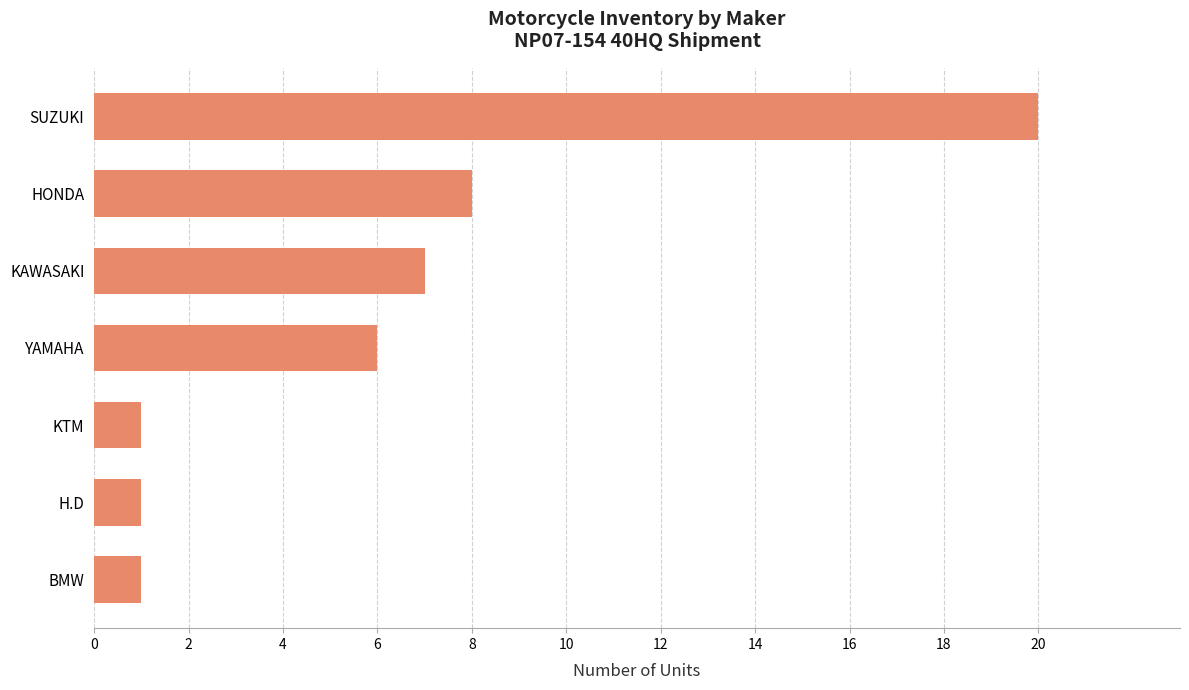

What is the average value?

6